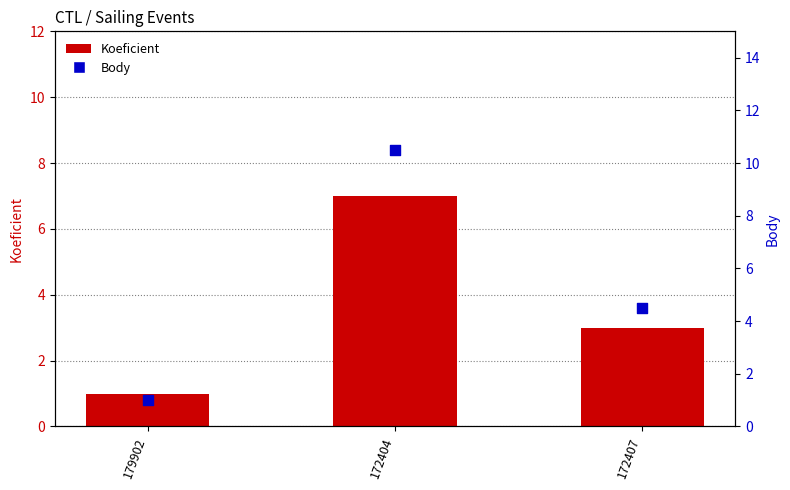

What is the total value across all series at 179902?

2.0